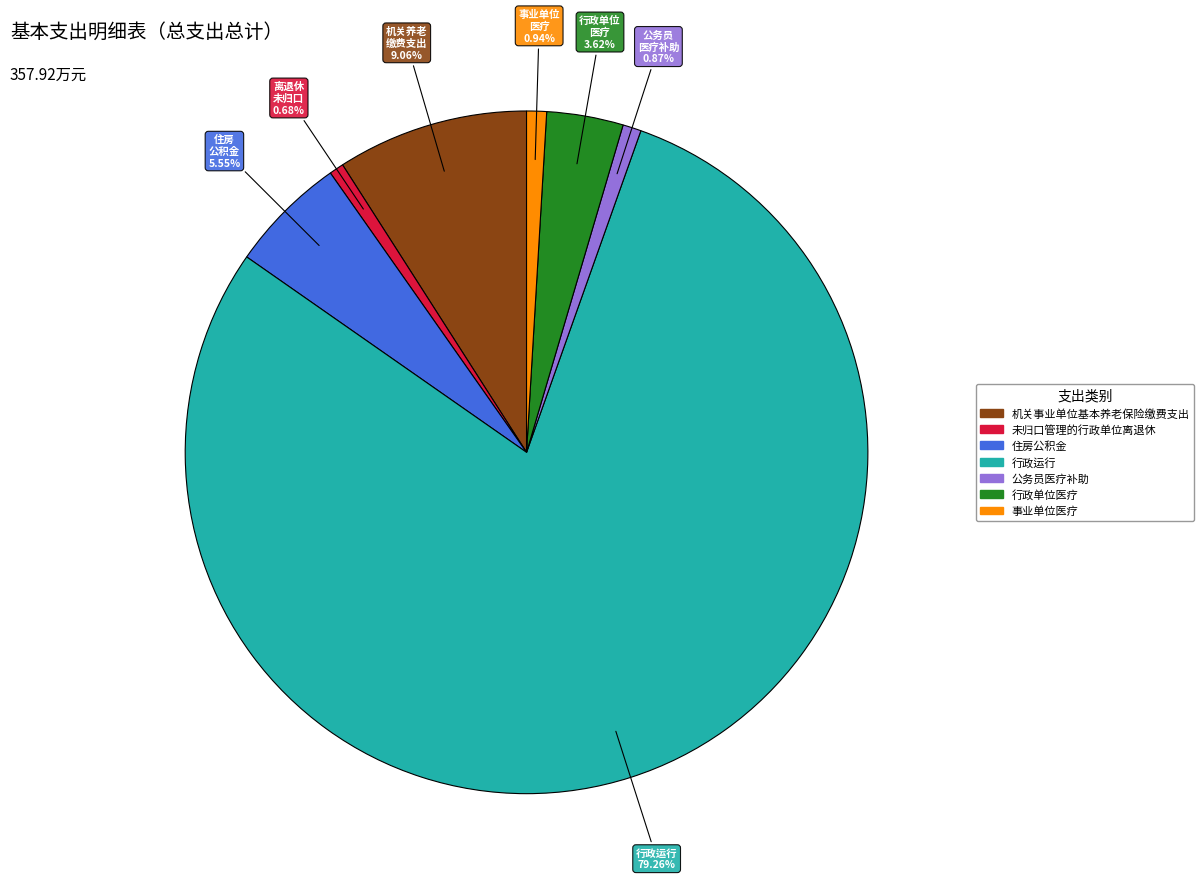

How many slices are in this pie chart?

7